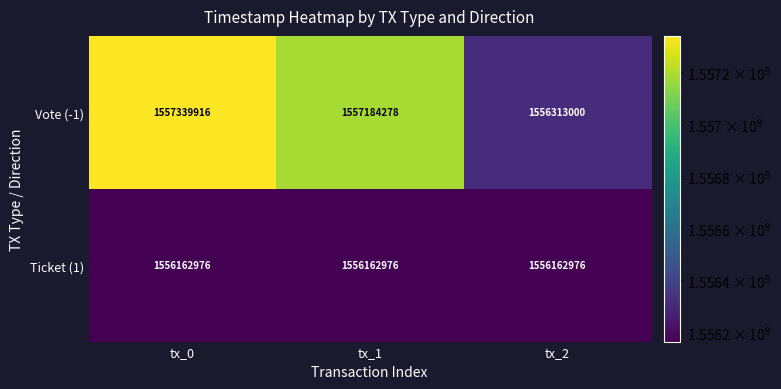

Which series has the widest spread of values?

Vote (-1)